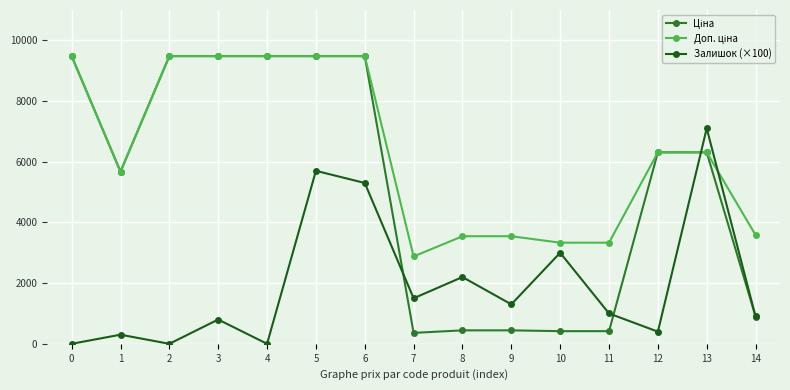

What is the greatest value displayed?

9480.1